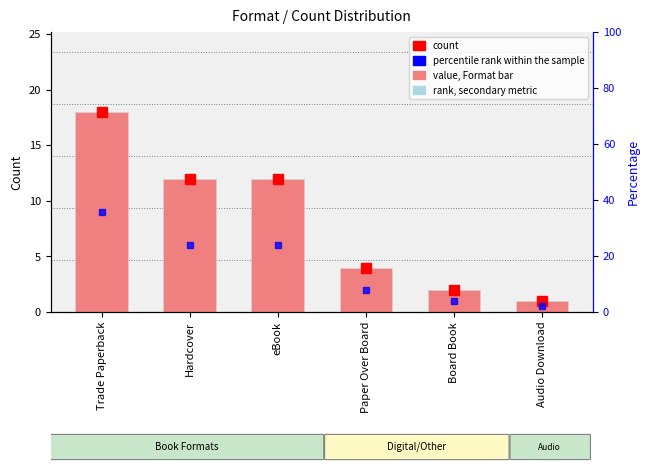

Between Audio Download and Paper Over Board, which is larger?

Paper Over Board